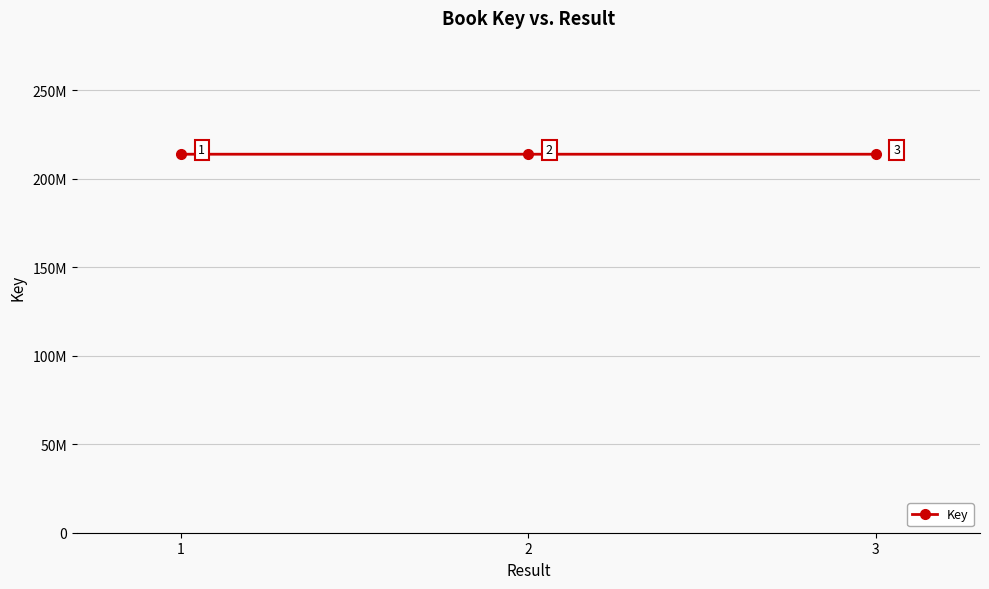

What is the sum of the values at 2 and 3?

427923880